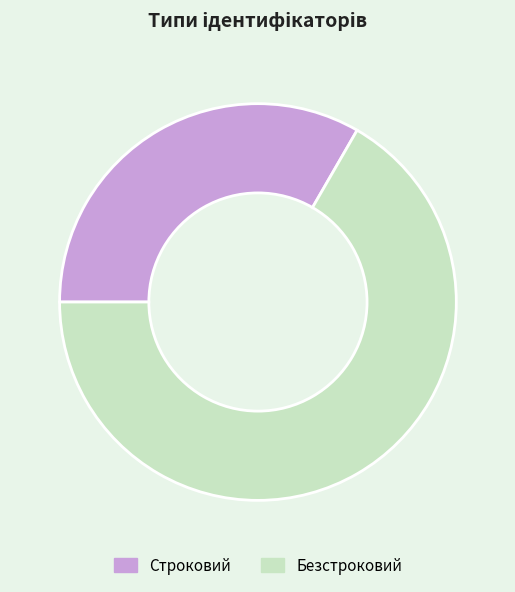

Approximately how many times larger is the value at Безстроковий compared to Строковий?

2.0